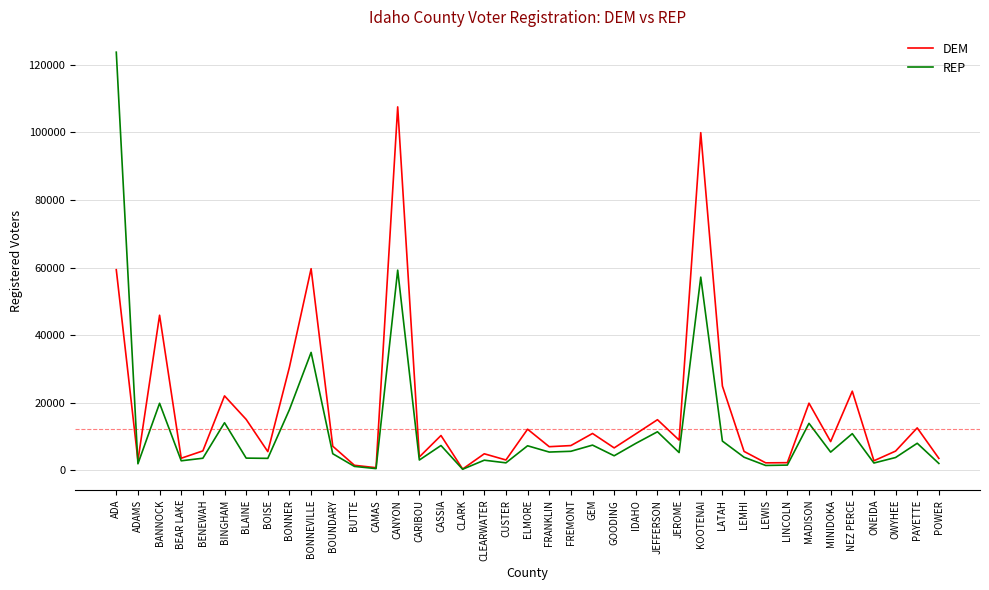

The REP series shows 2172 at ONEIDA. True or false?

True